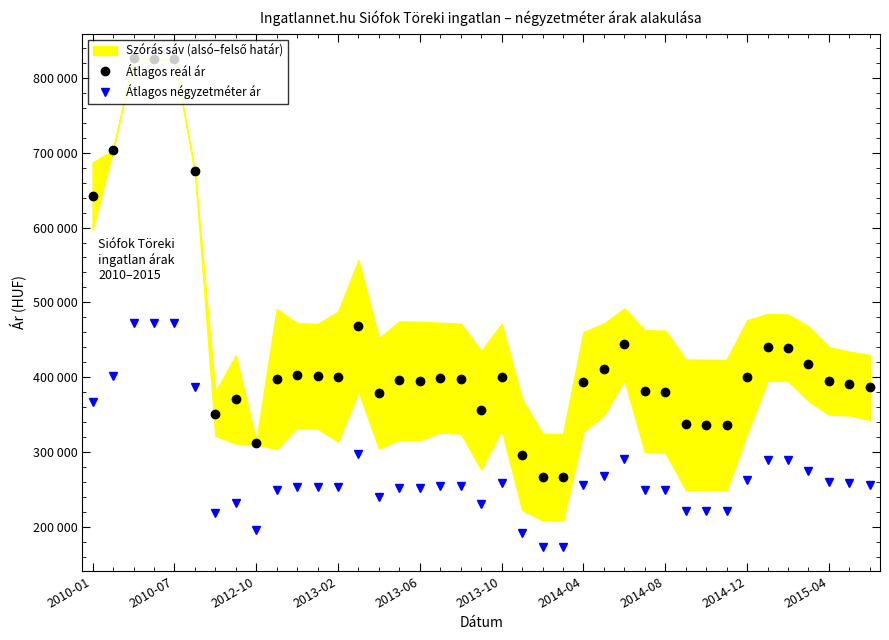

The value of Átlagos négyzetméter ár at 13 is 389161. True or false?

False